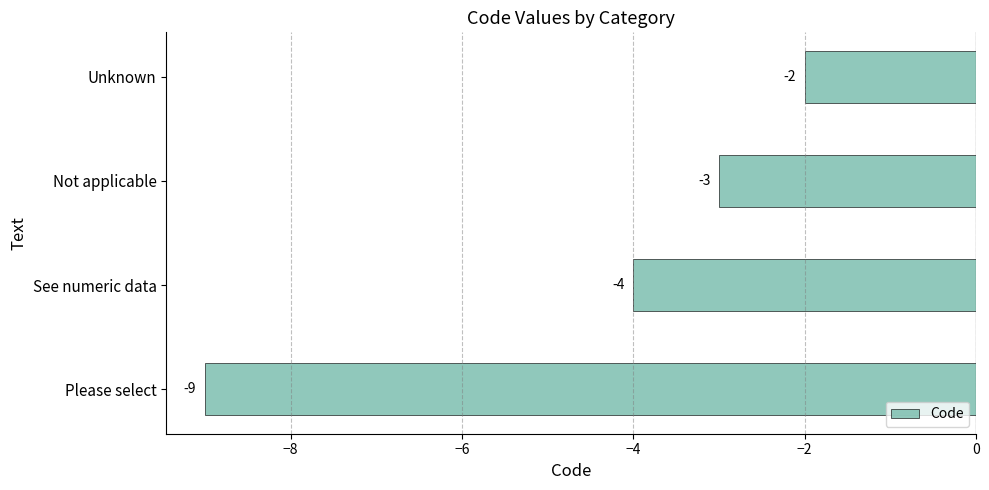

Which label corresponds to the smallest value in the chart?

Please select